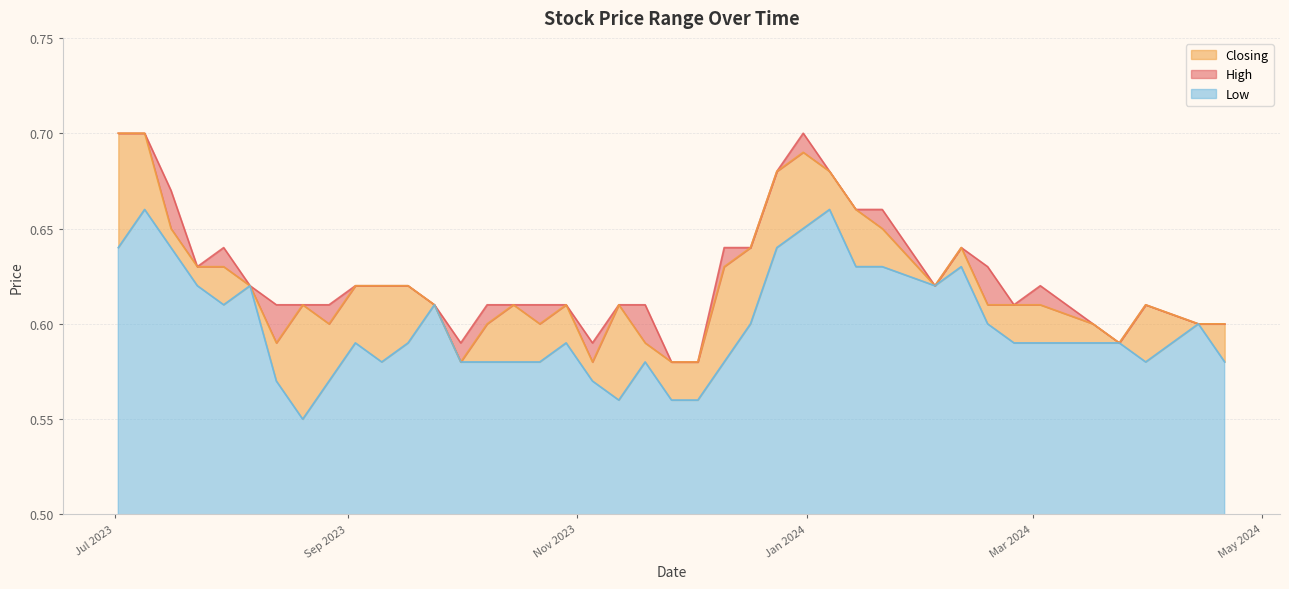

Is the value of High at 17/09/2023 greater than the value of Closing at 17/12/2023?

No